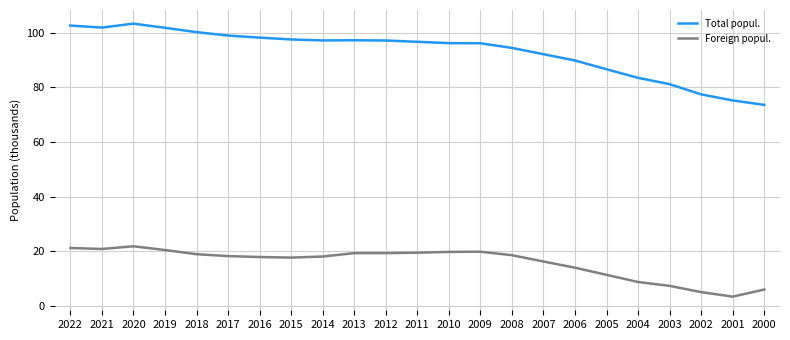

What is the approximate value of Total popul. at 2000?

73.6